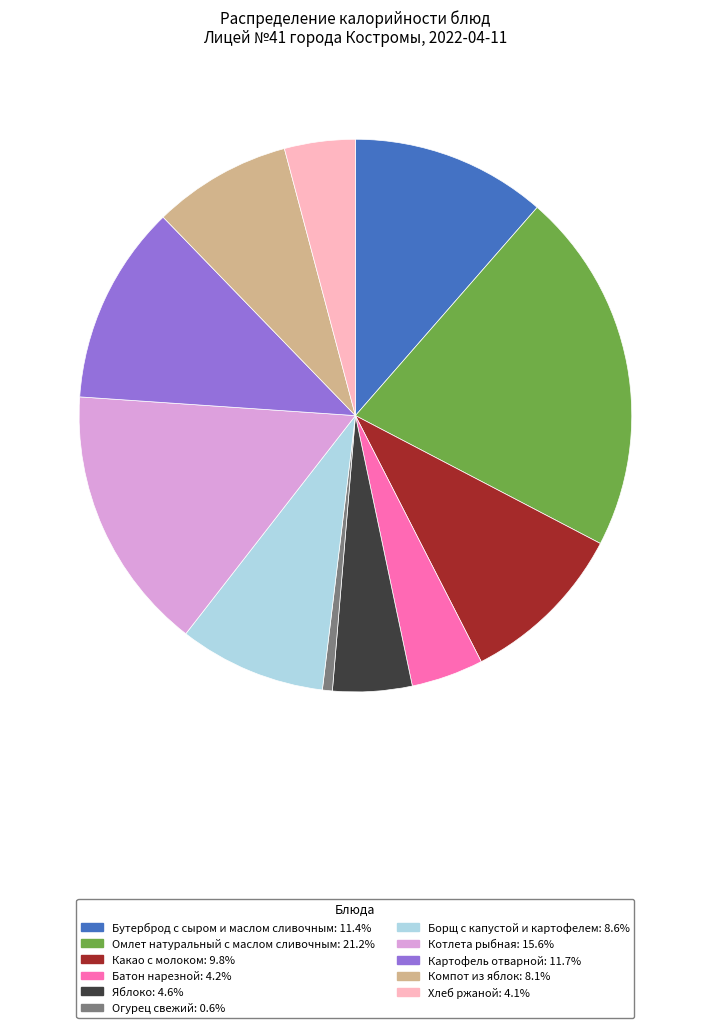

True or false: Огурец свежий accounts for 11% of the total.

False